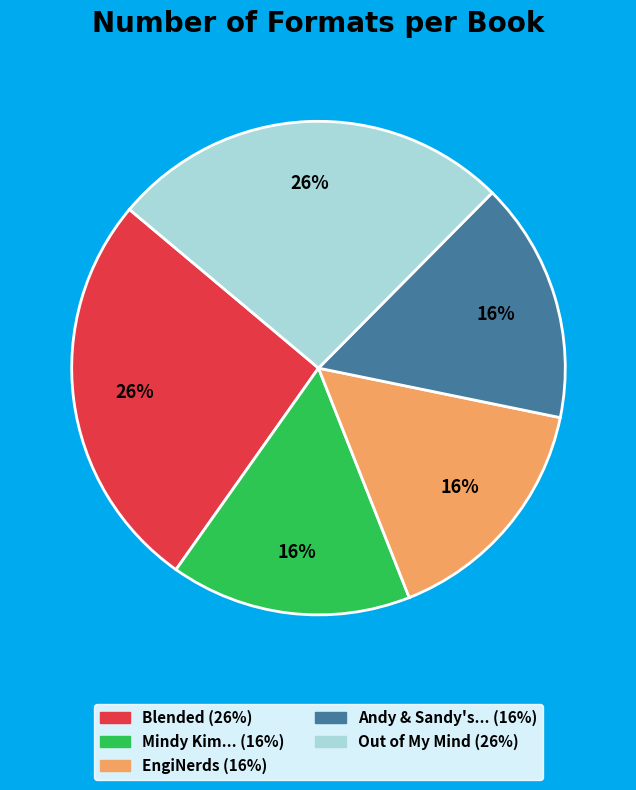

To the nearest percent, what is the average slice percentage?

20%